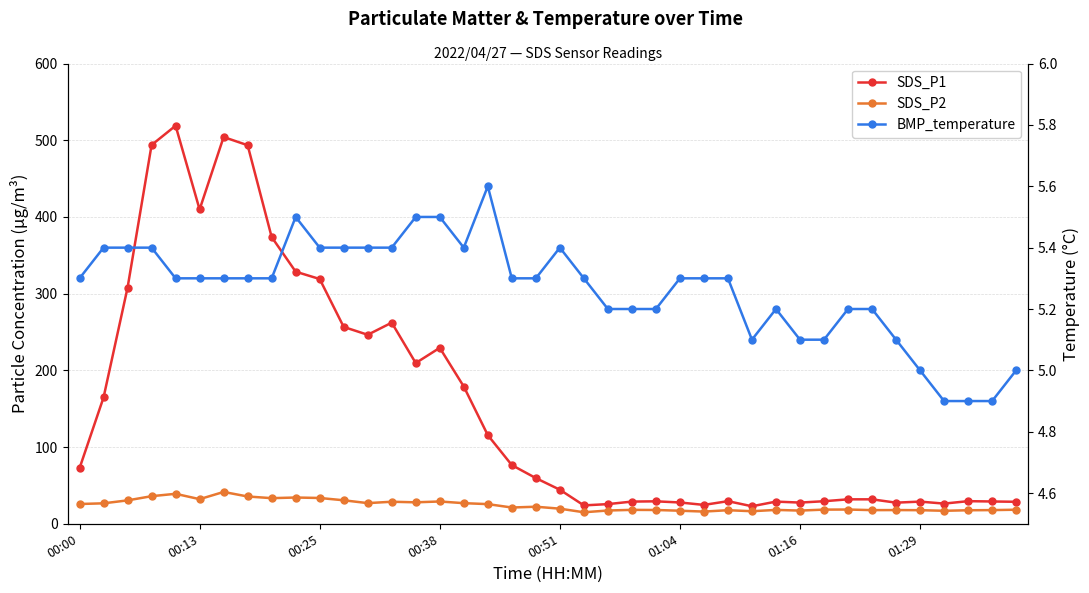

At how many categories does at least one series exceed 307?

9